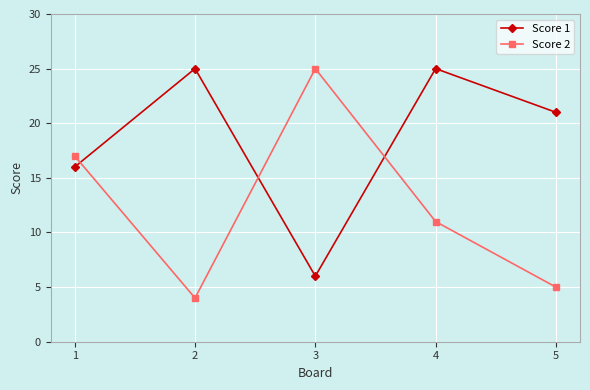

How many Score 1 values are between 16 and 25?

4